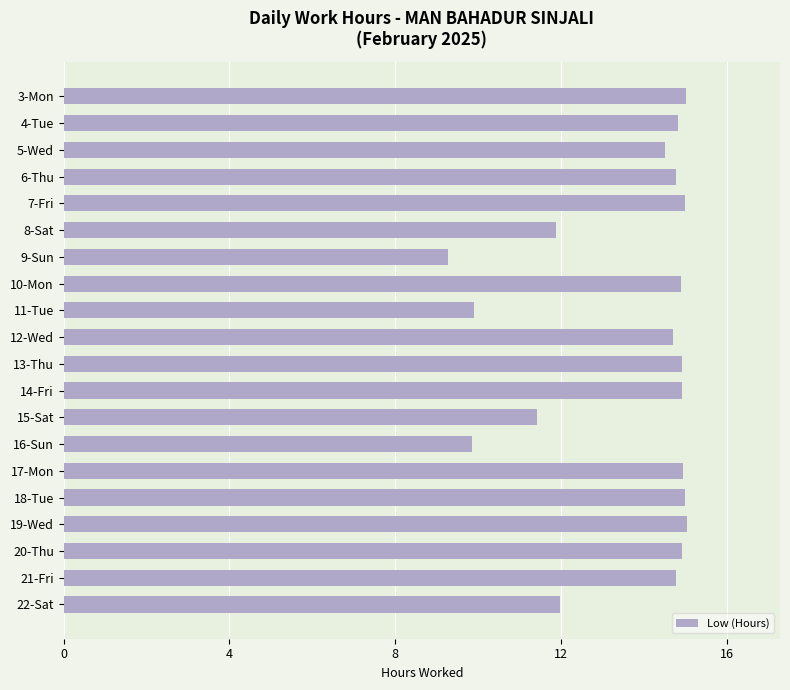

True or false: the data shows 6.8 at 10-Mon.

False